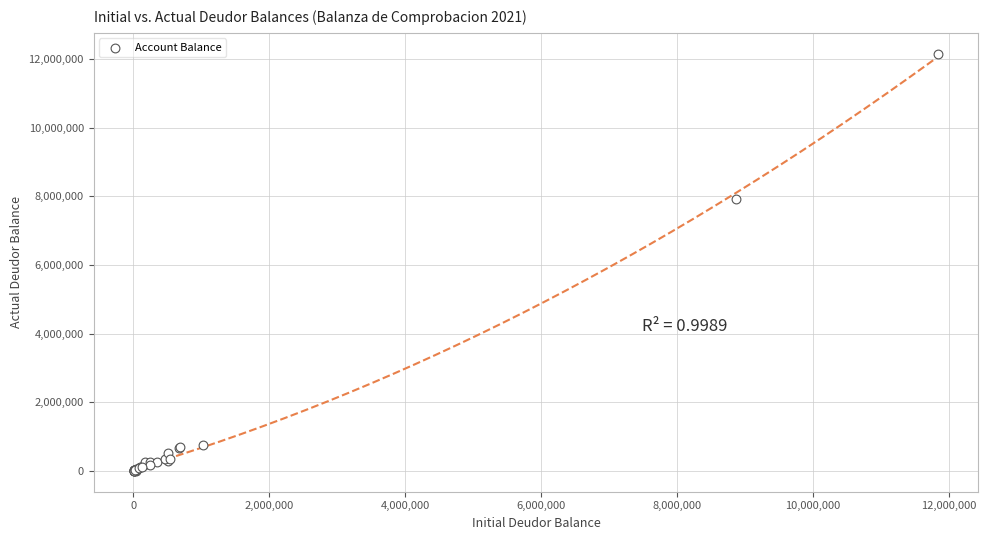

What Y value in the scatter plot is closest to 6077889?

7928795.0